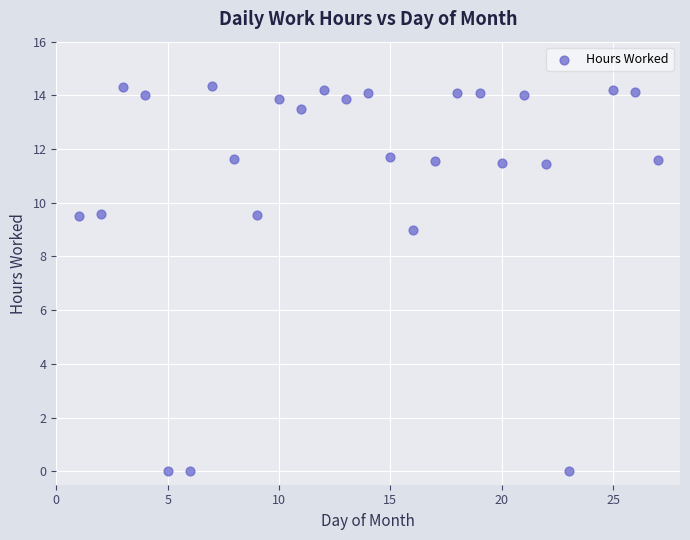

What Y value in the scatter plot is closest to 7?

9.0